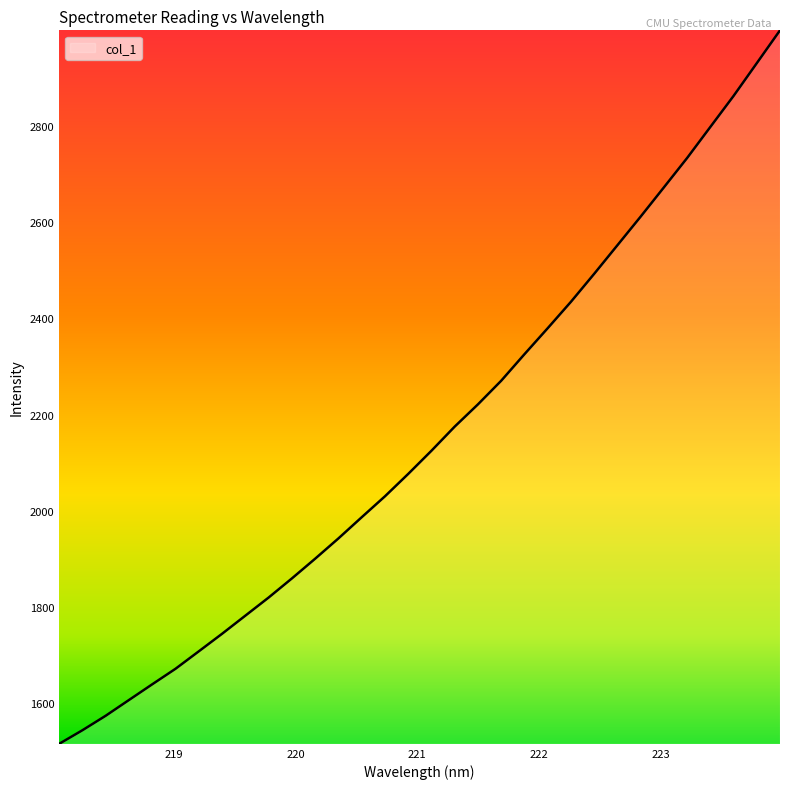

What is the sum of all values?

68978.1